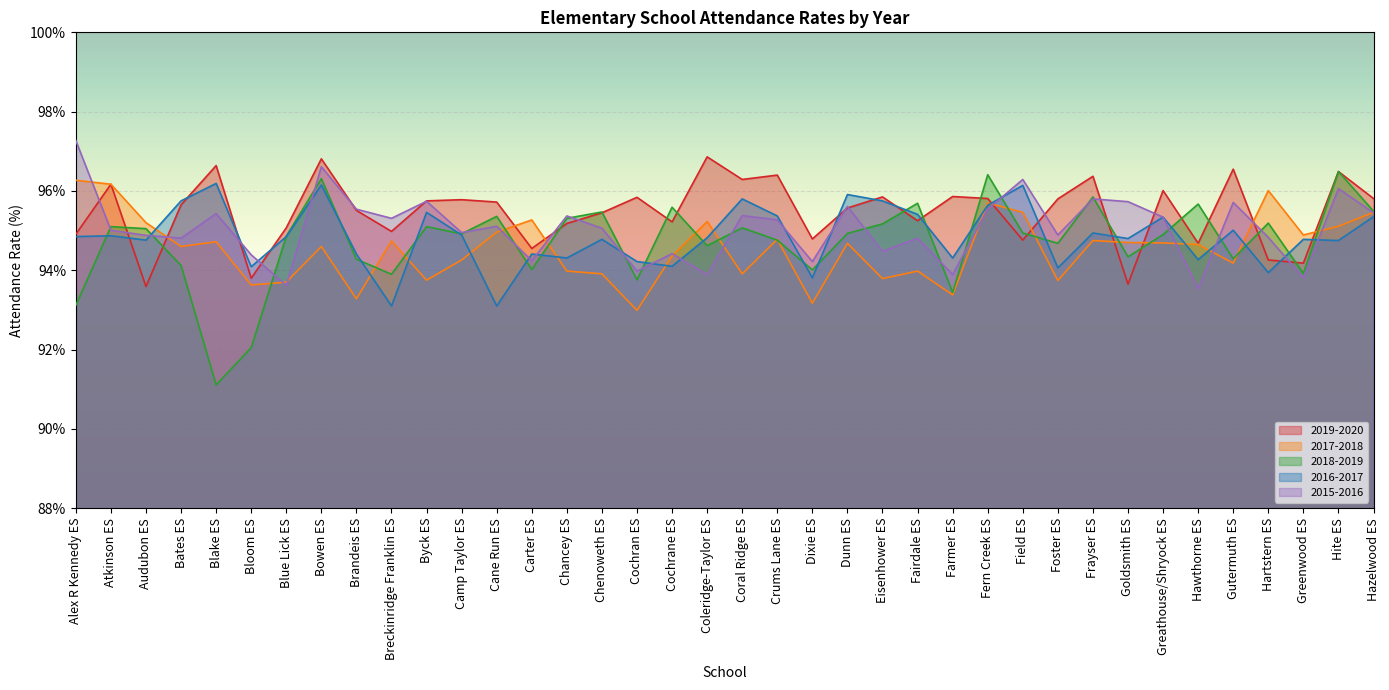

Rank the series at Audubon ES from lowest to highest value.

2019-2020, 2016-2017, 2015-2016, 2018-2019, 2017-2018